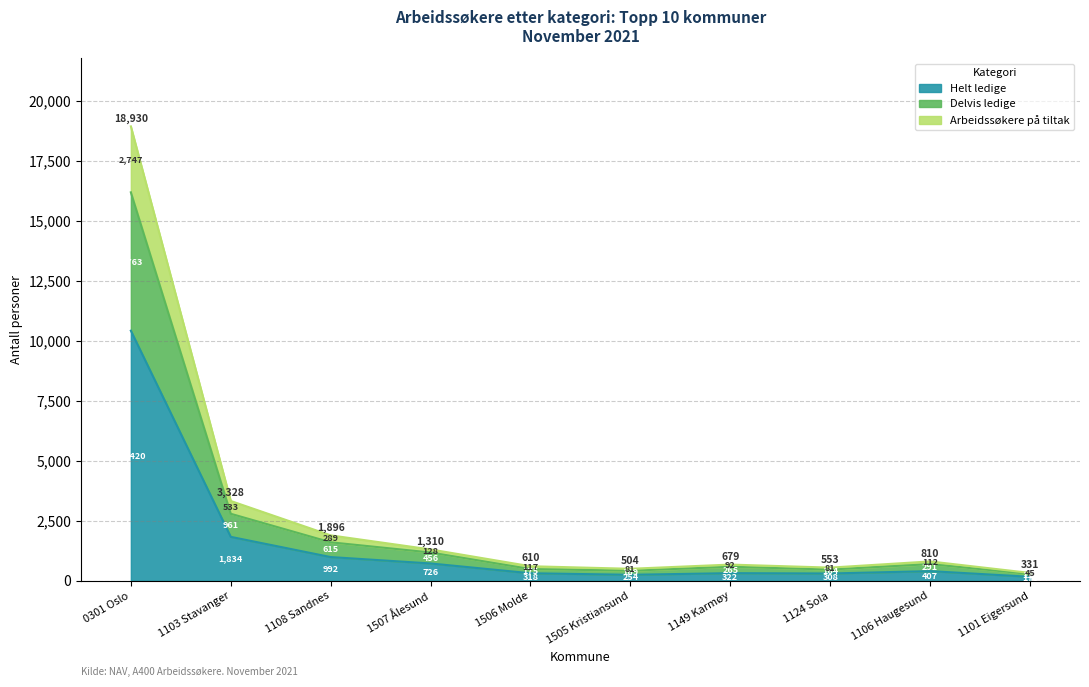

Does the chart display data point markers on the line(s)?

No